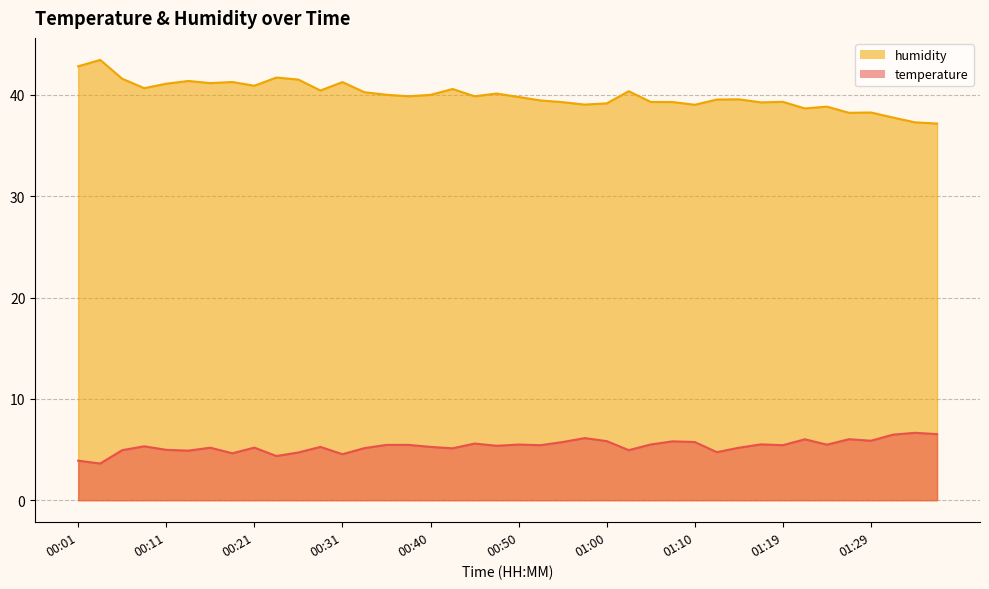

Which series has the widest spread of values?

humidity